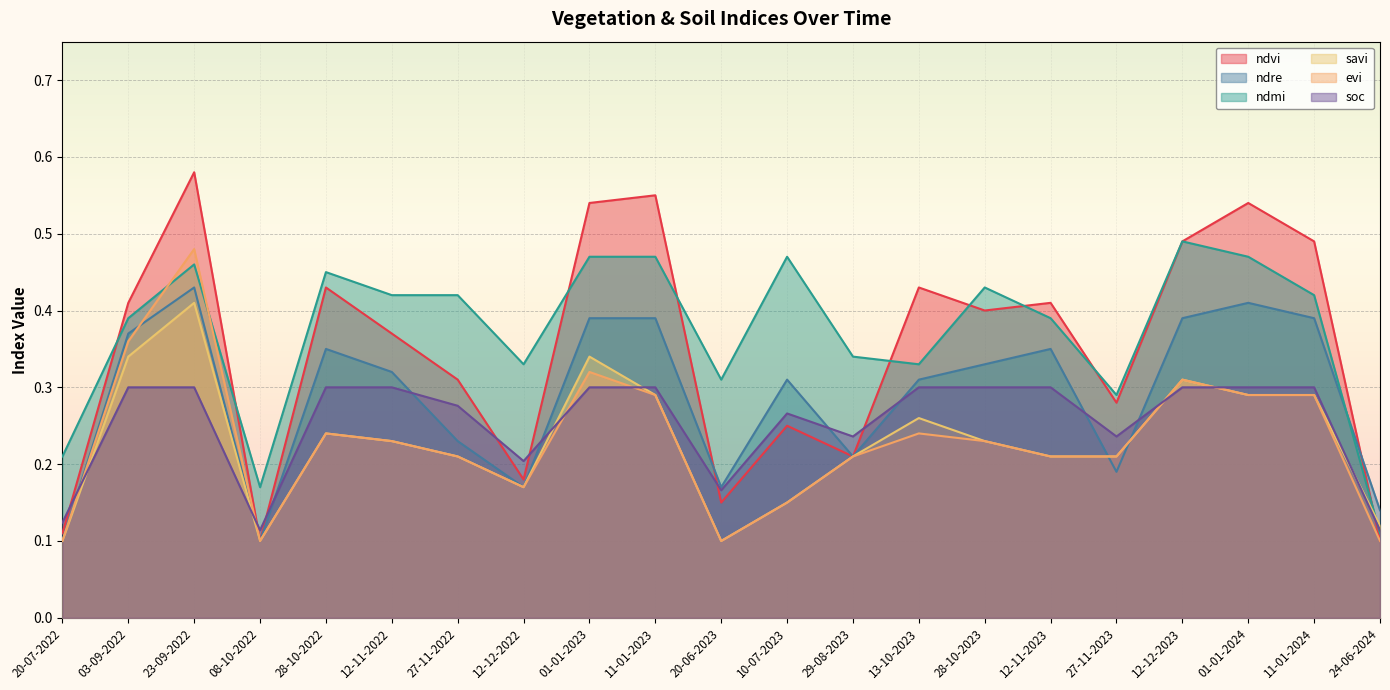

Where is the first local maximum for ndmi?

23-09-2022